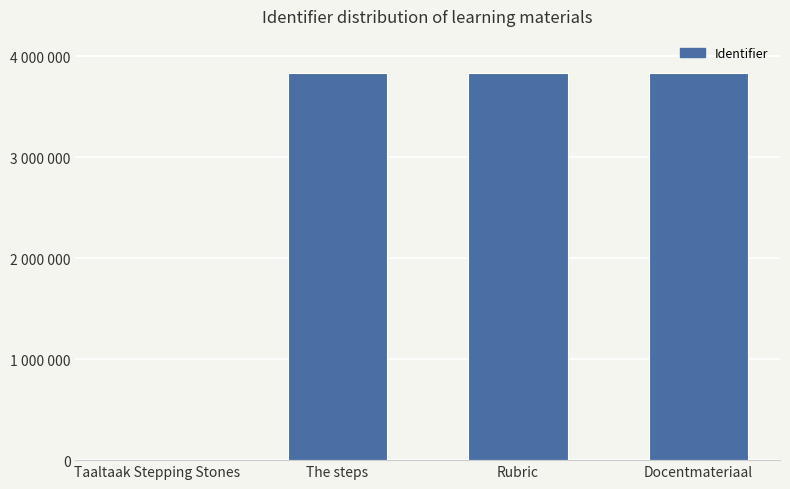

Where is the data nearest to the value 1916322?

The steps